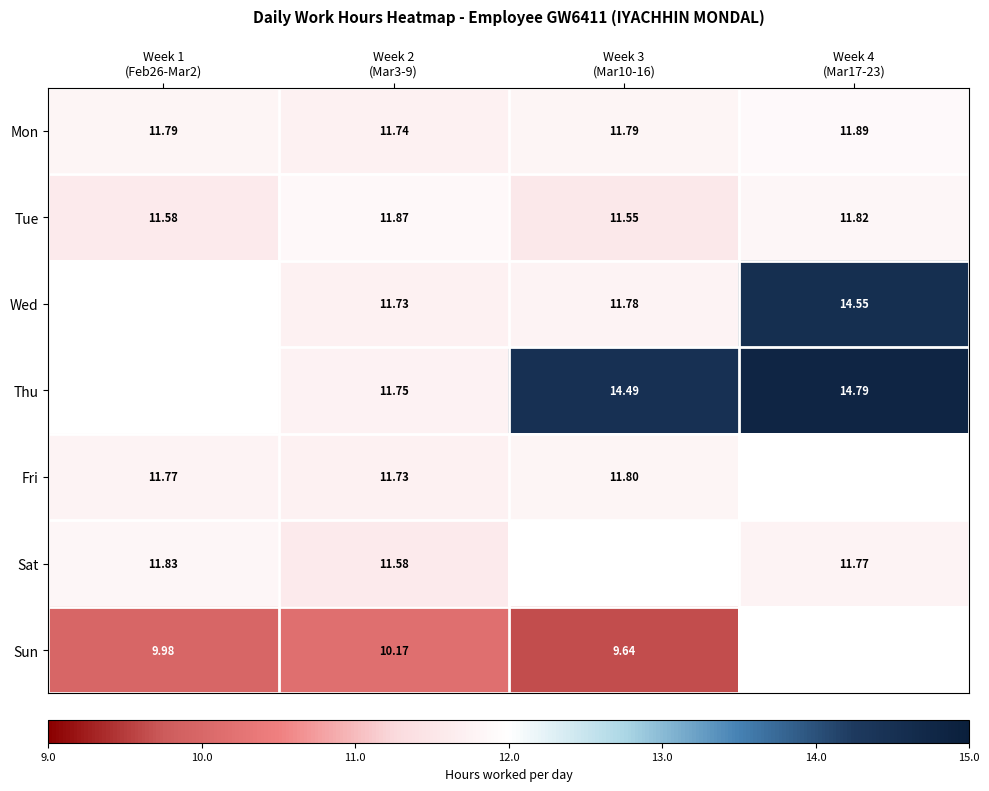

Is it true that Sat equals 20.0 at Week 4 (Mar17-23)?

False